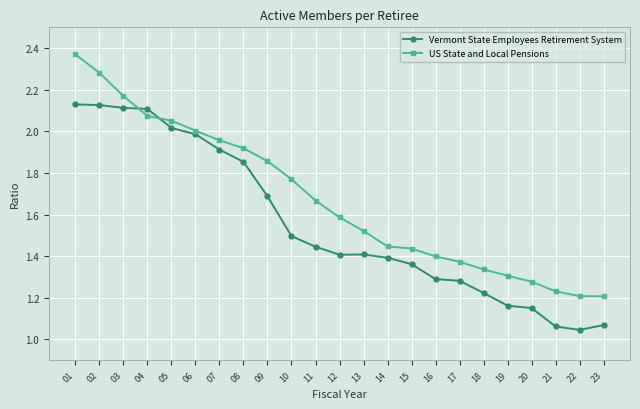

Which series has the largest total across all categories?

US State and Local Pensions